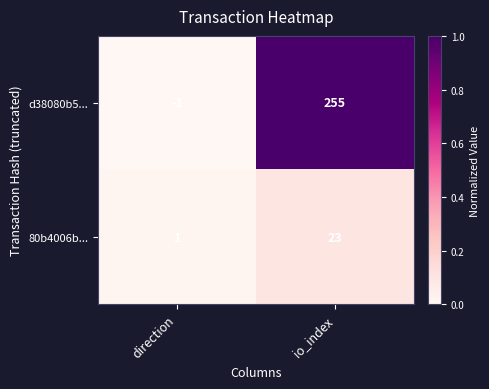

Is it true that d38080b5... equals -1 at direction?

True